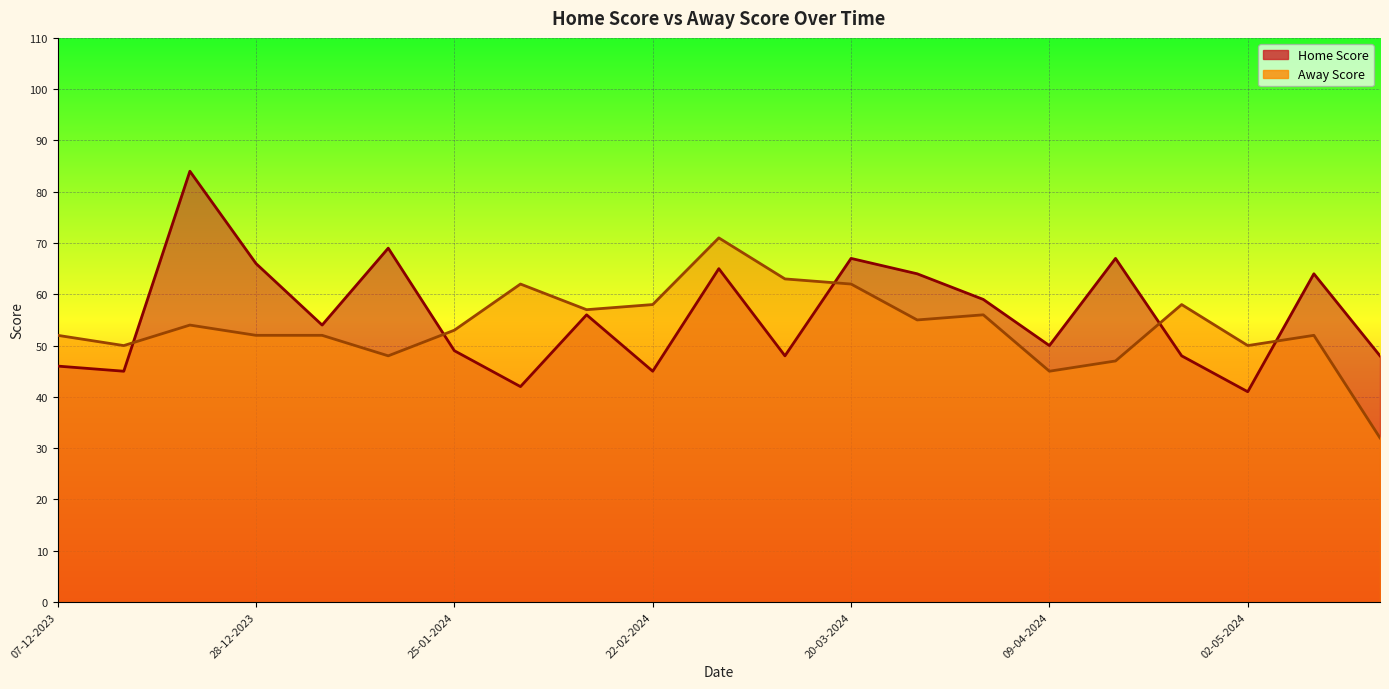

What is the total value across all series at 25-04-2024?

114